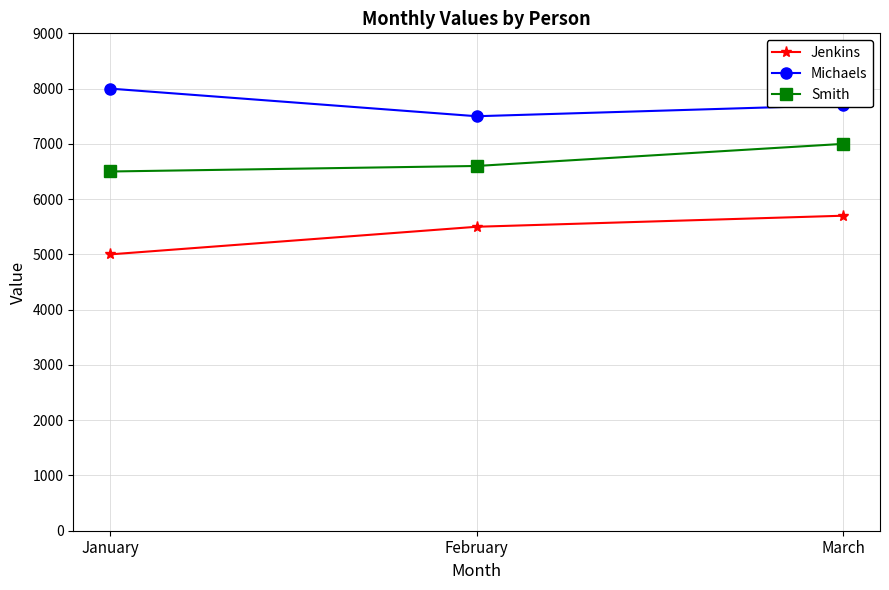

What is the difference between the maximum and minimum values in the Jenkins series?

700